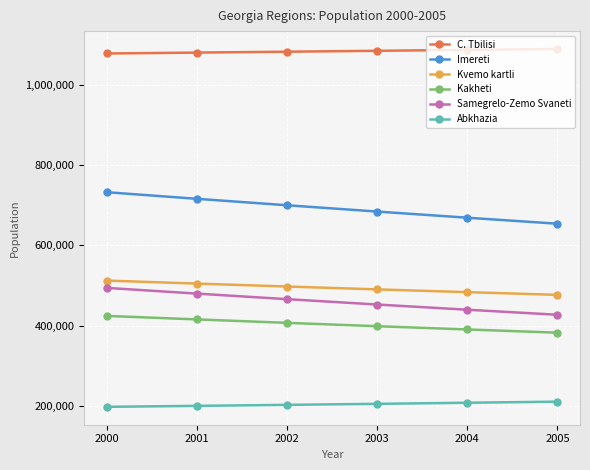

What is the difference between the maximum and minimum values in the Samegrelo-Zemo Svaneti series?

66829.3